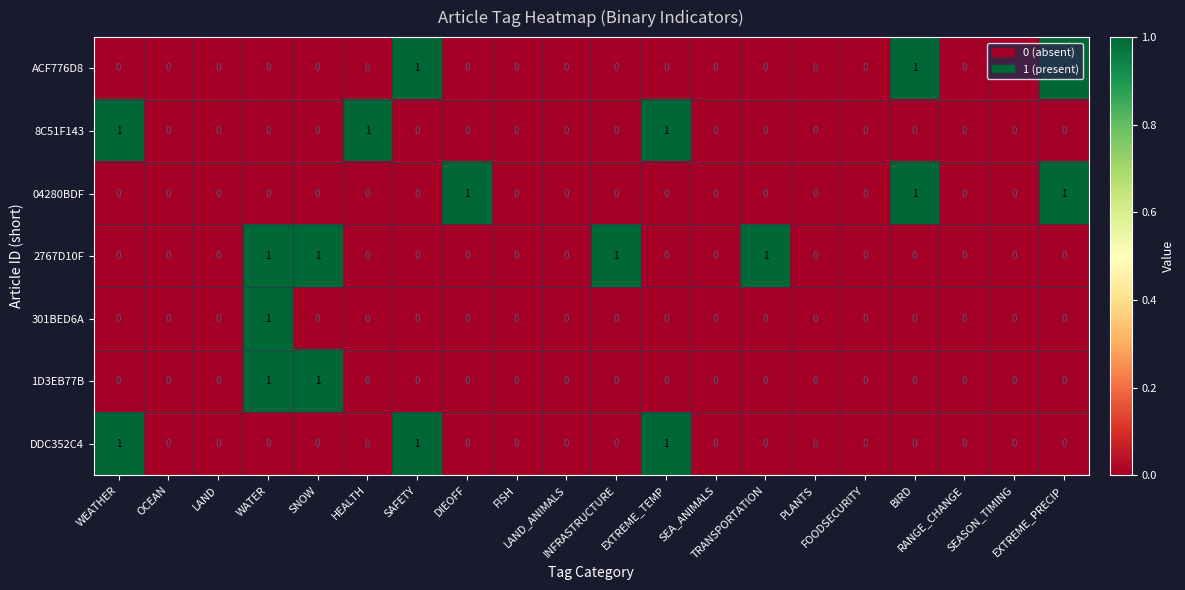

How many data points does each series have?

20